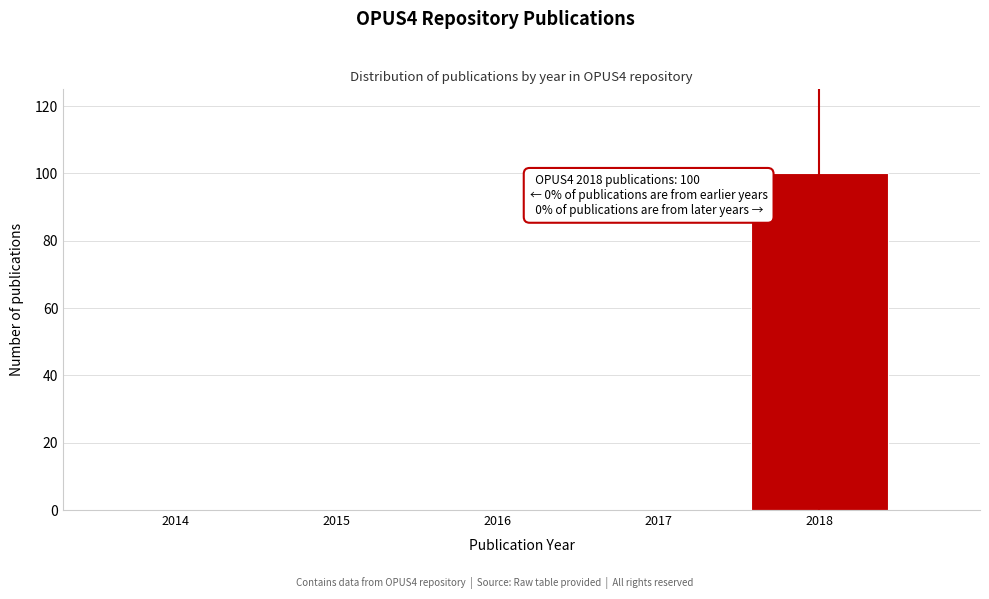

Over which range of the x-axis is the bar tallest?

2017.5 to 2018.5